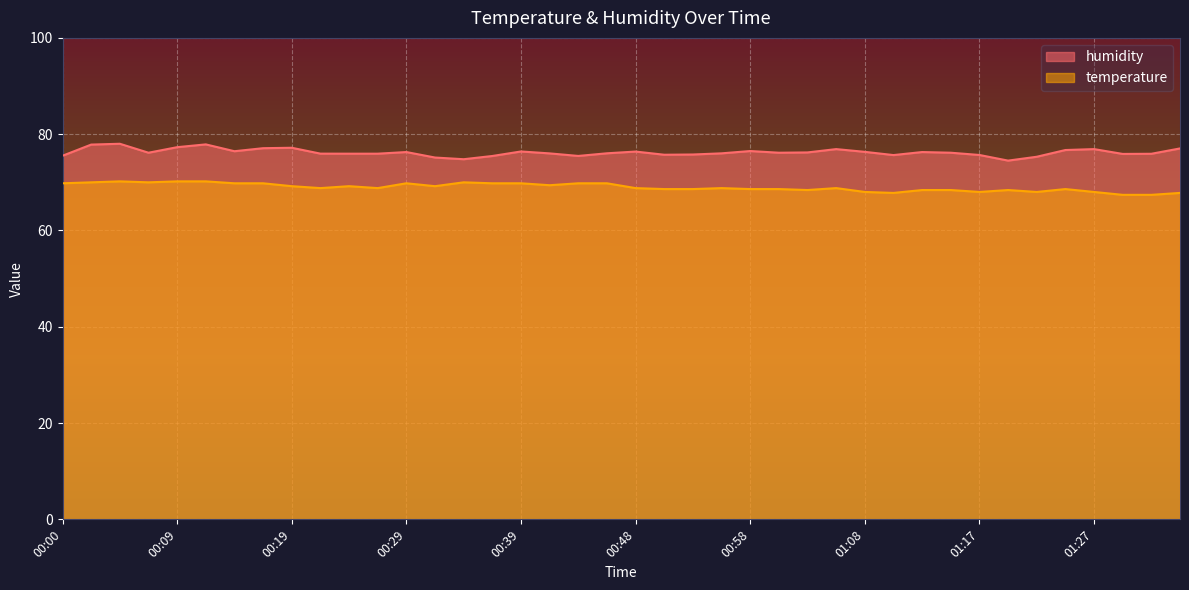

What is the difference between the temperature values at 00:09 and 00:43?

0.4